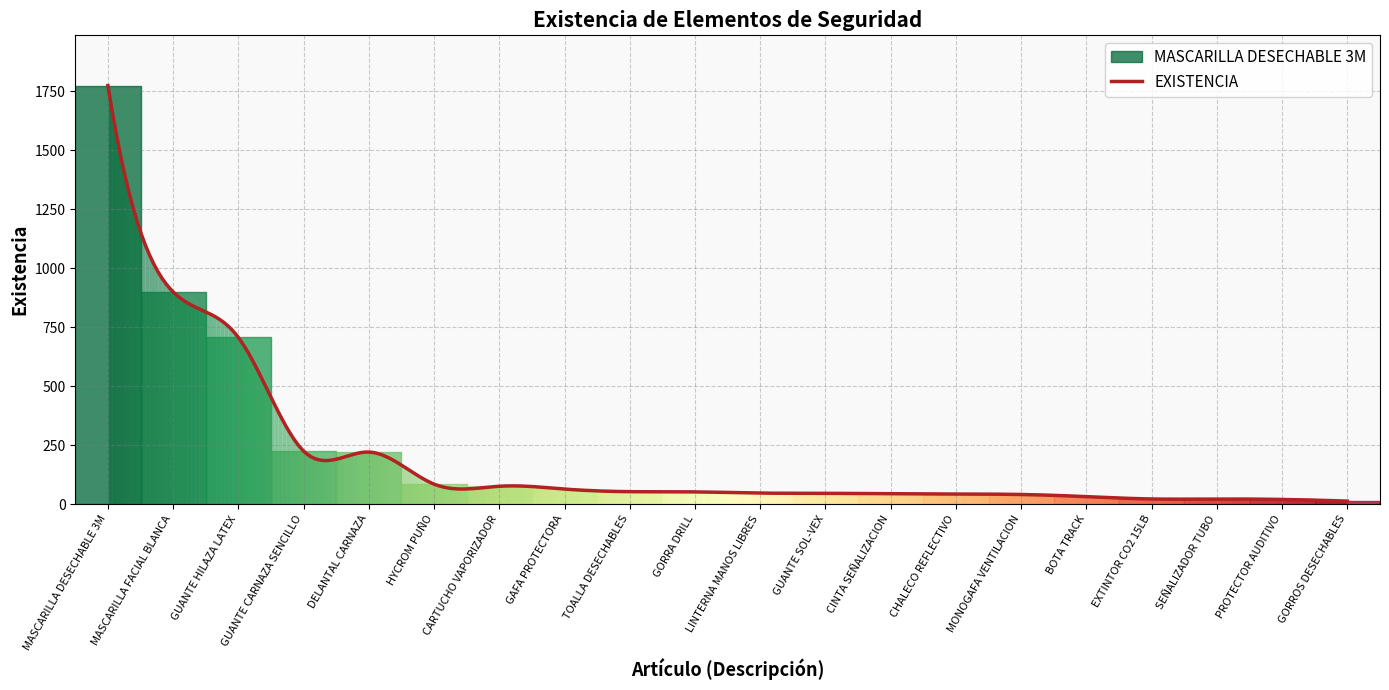

True or false: the data shows 29 at 55750011.

False